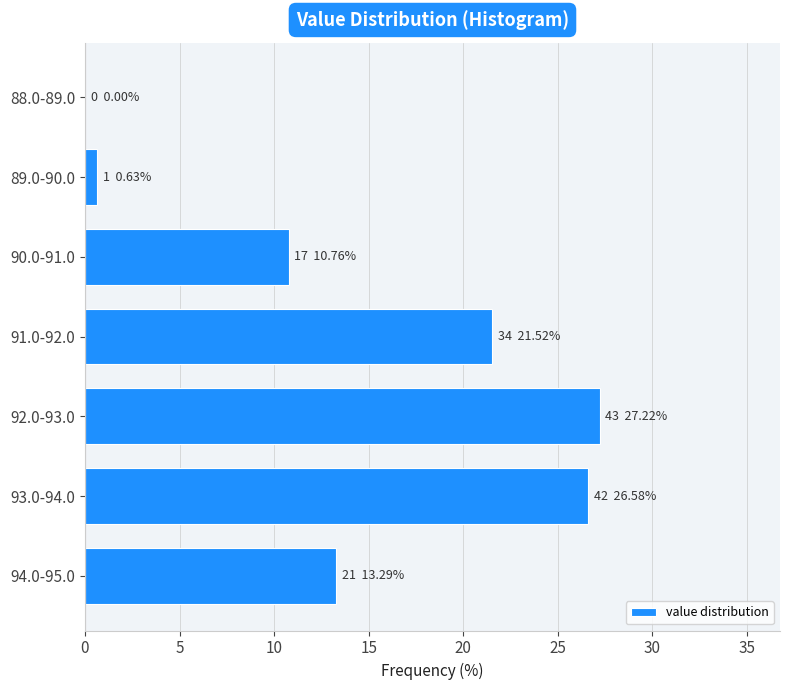

Reading bottom to top, what are all the values shown in this chart?

94.0-95.0=13.3	93.0-94.0=26.6	92.0-93.0=27.2	91.0-92.0=21.5	90.0-91.0=10.8	89.0-90.0=0.6	88.0-89.0=0.0